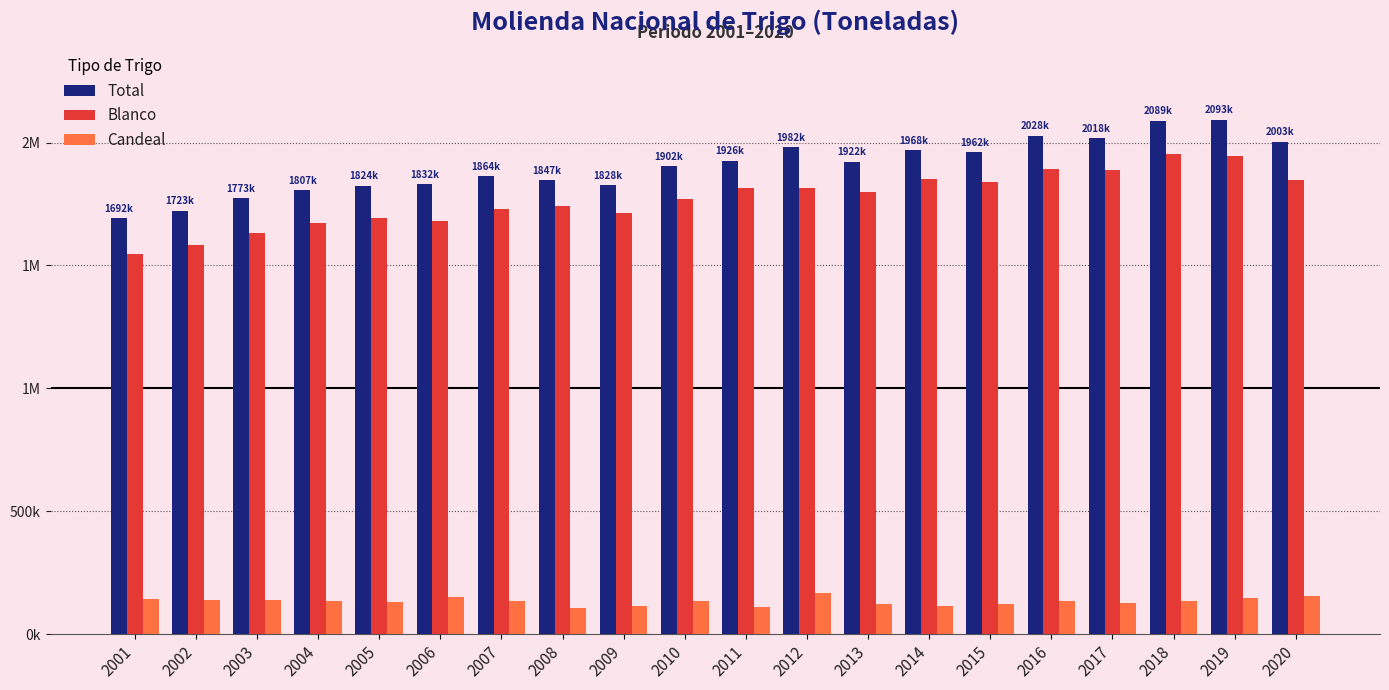

Read the Candeal value at 2005.

130080